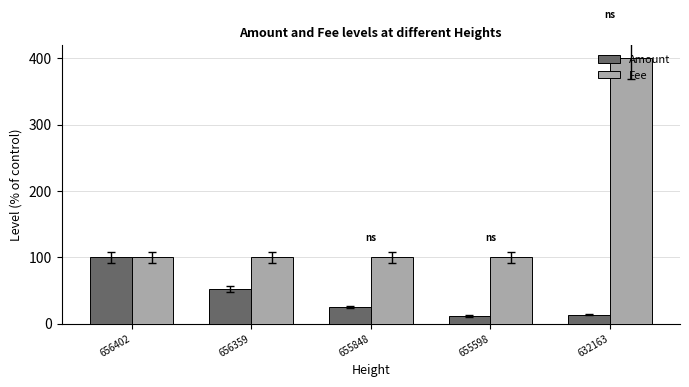

What are all the series names shown in the legend?

Amount, Fee